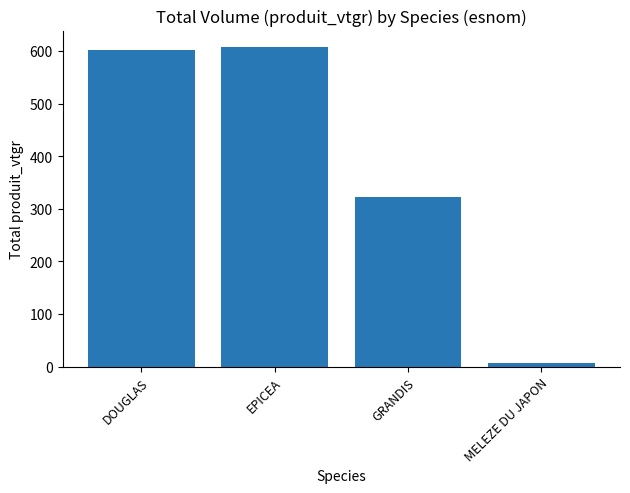

Rank the categories by value from highest to lowest.

EPICEA, DOUGLAS, GRANDIS, MELEZE DU JAPON